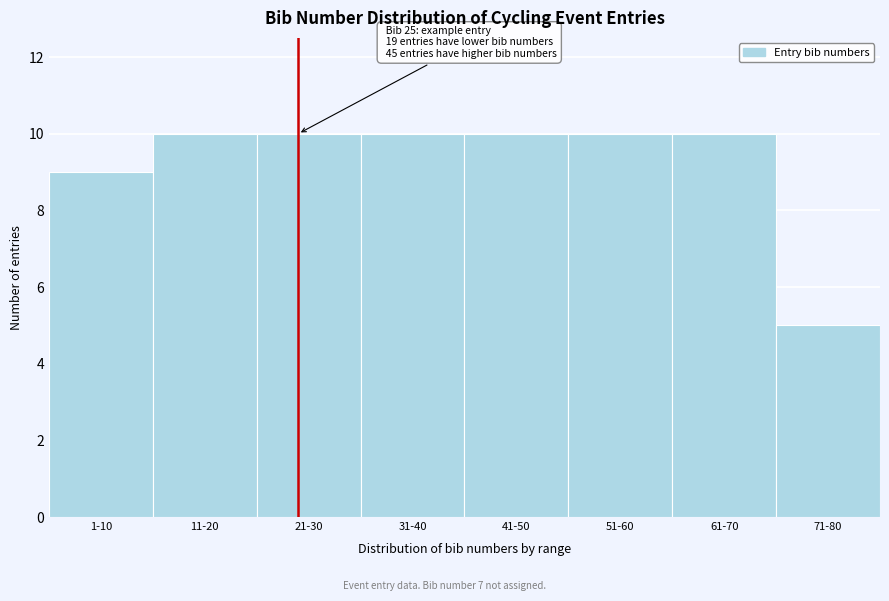

Reading left to right, what are all the values shown in this chart?

9	10	10	10	10	10	10	5